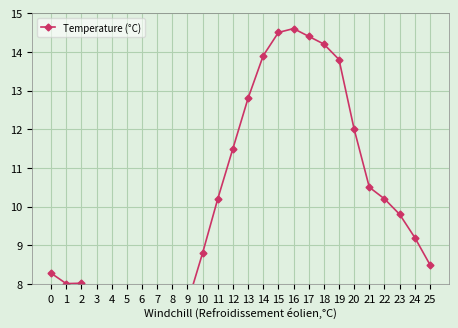

What is the sum of the values at 0 and 2?

16.3